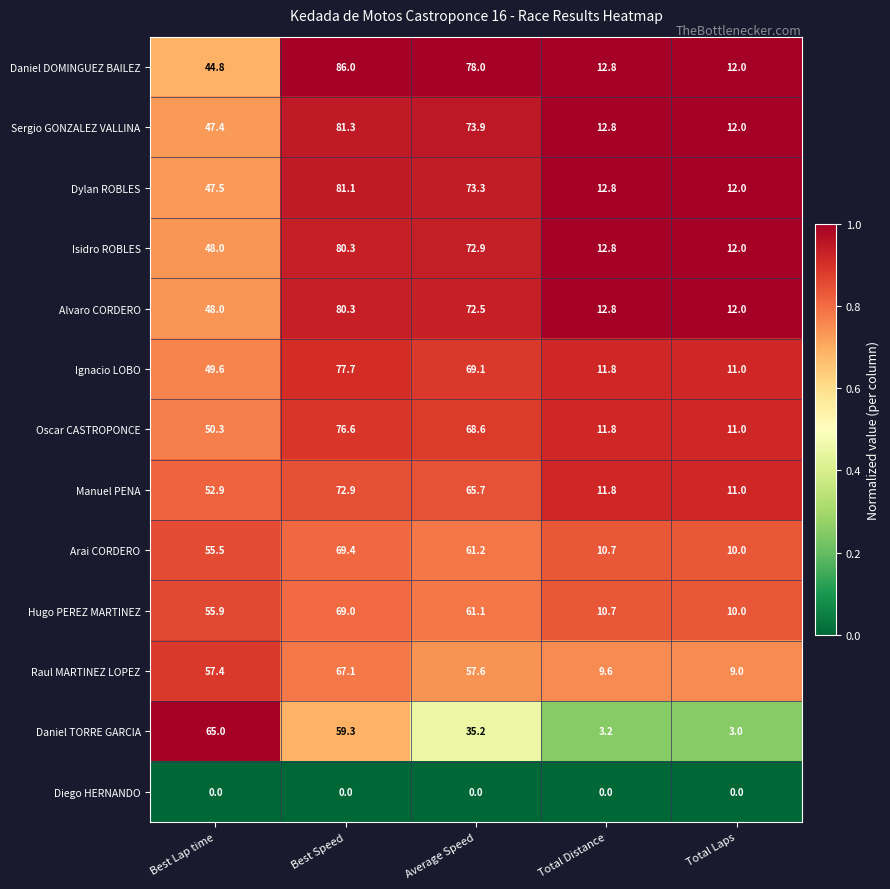

What is the total value across all series at Best Lap time?

622.3